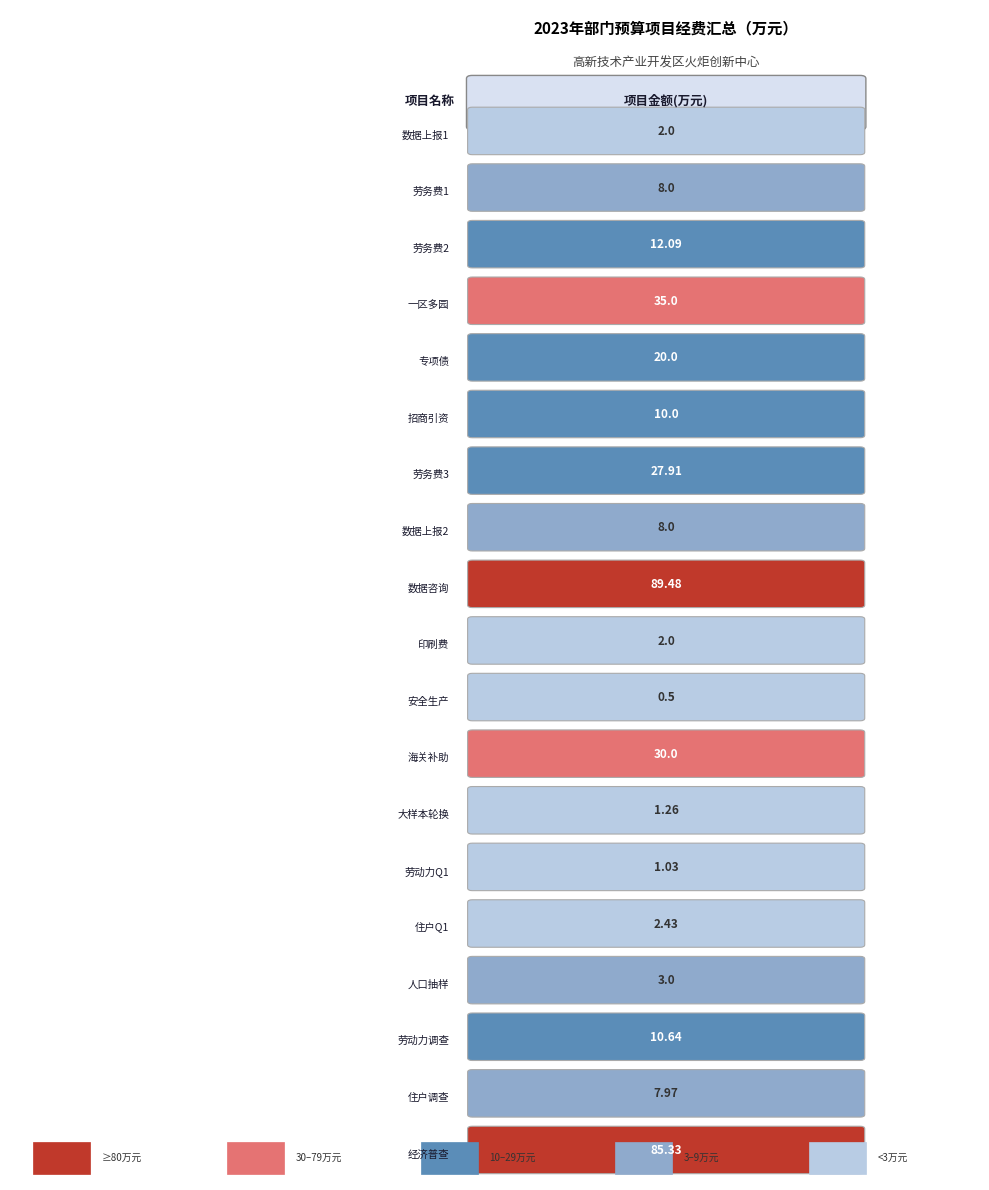

What is the sum of the values at 11 and 15?

33.0